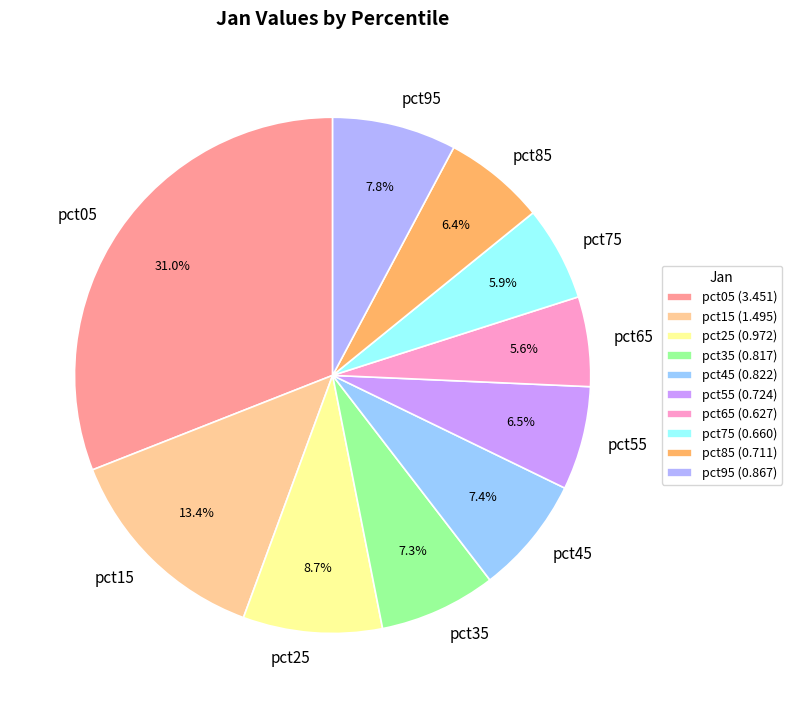

How many segments does this pie chart have?

10